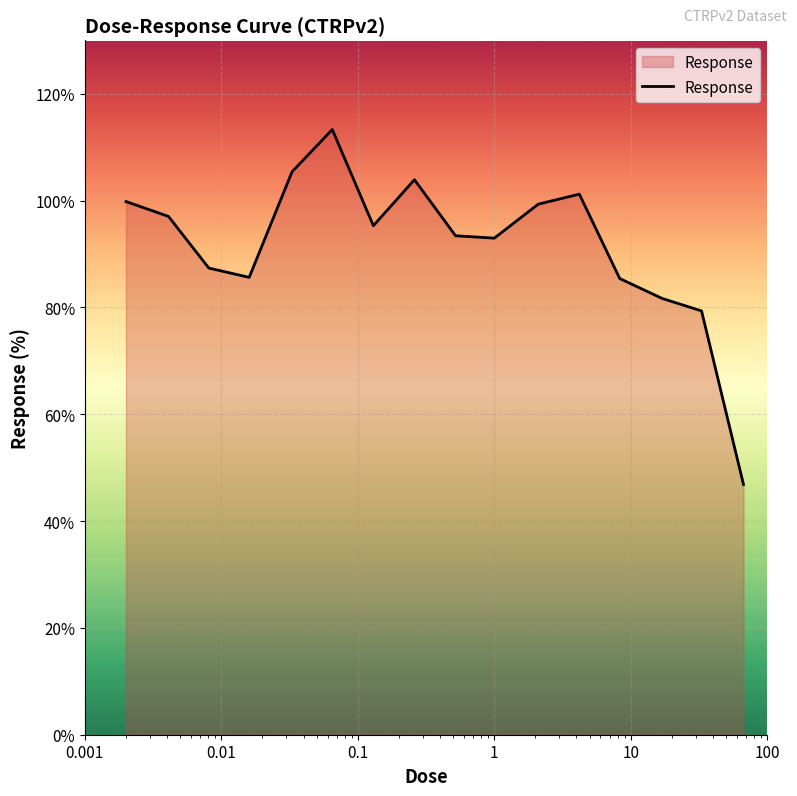

What is the smallest value displayed?

46.8